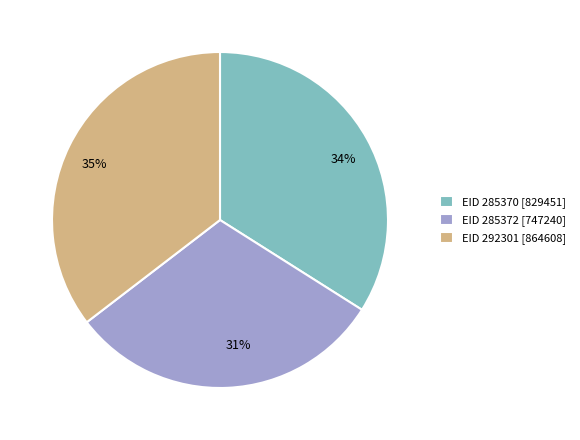

Between EID 285372 [747240] and EID 285370 [829451], which is larger?

EID 285370 [829451]